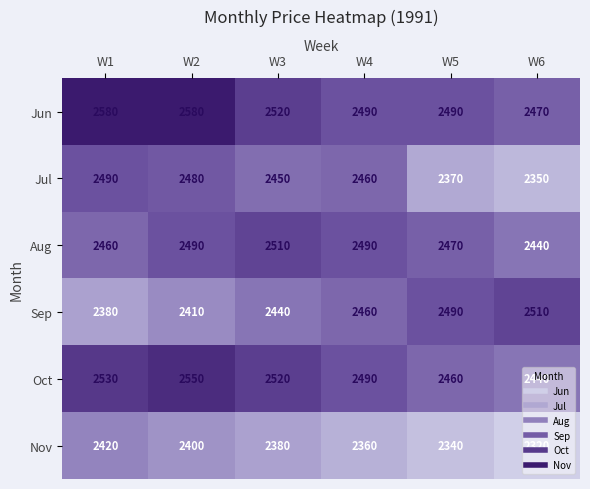

True or false: Jul has a value of 1127 at W6.

False